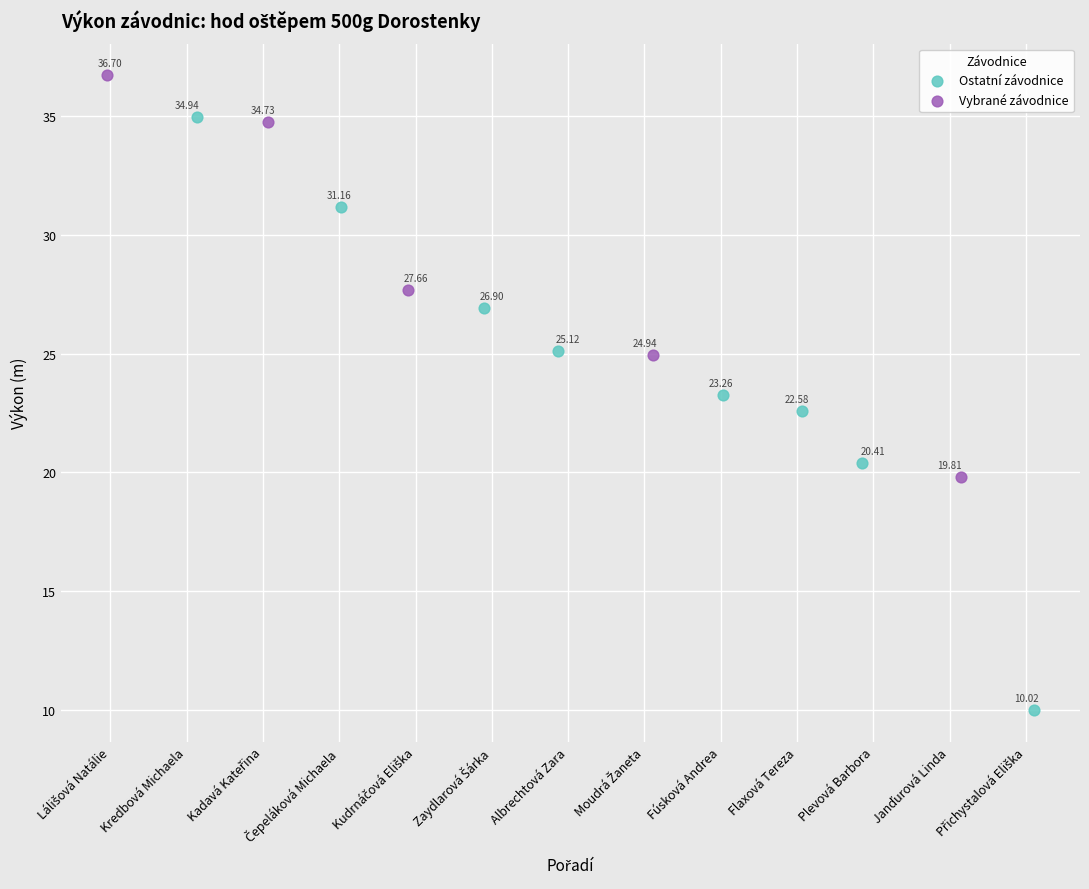

Which series contains the highest Y value?

Vybrané závodnice